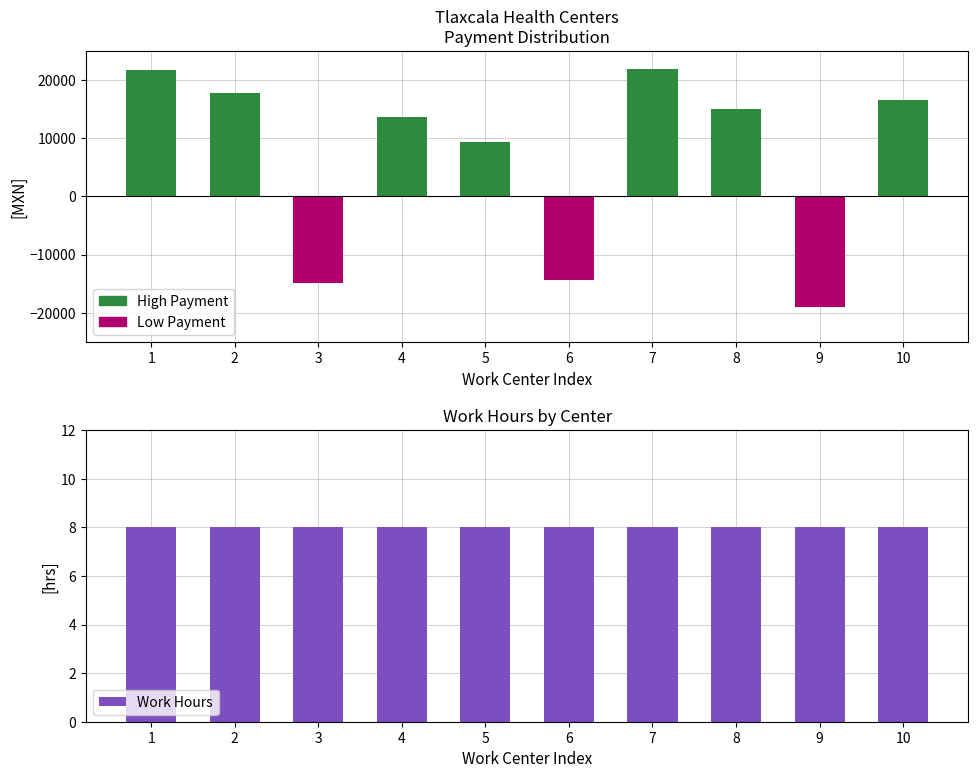

Reading right to left, list all the values displayed in this chart.

High Payment: 16565.4	0.0	14911.9	21778.7	0.0	9329.2	13588.5	0.0	17769.7	21753.7
Low Payment: 0.0	-19018.2	0.0	0.0	-14300.2	0.0	0.0	-14961.9	0.0	0.0
Work Hours: 8.0	8.0	8.0	8.0	8.0	8.0	8.0	8.0	8.0	8.0